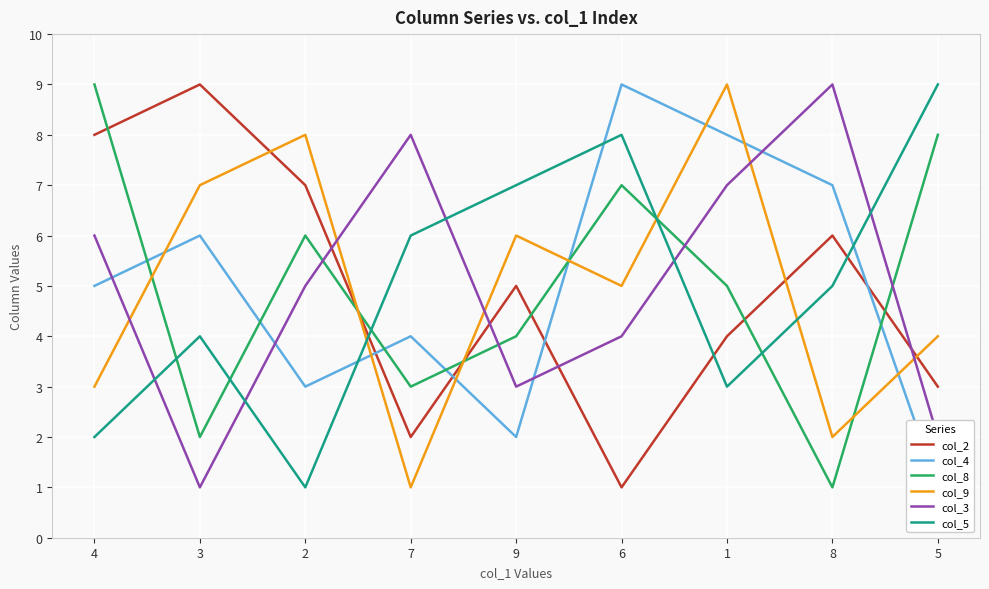

What are all the series names shown in the legend?

col_2, col_4, col_8, col_9, col_3, col_5